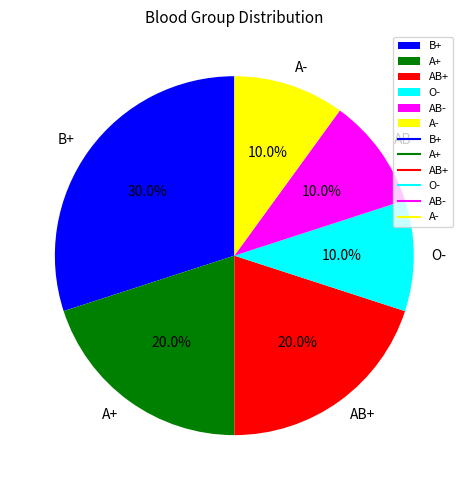

Do A+ and AB- together represent more than half of the pie?

No